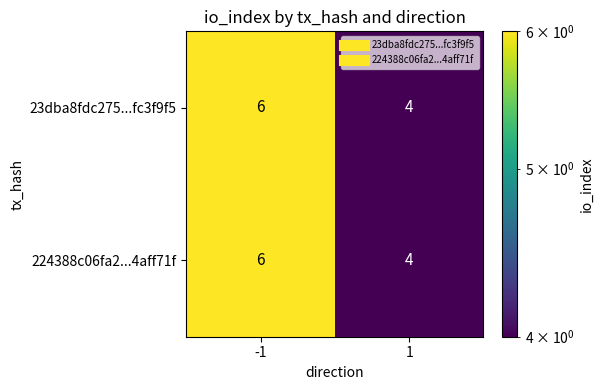

What is the sum of the 23dba8fdc275...fc3f9f5 values at -1 and 1?

10